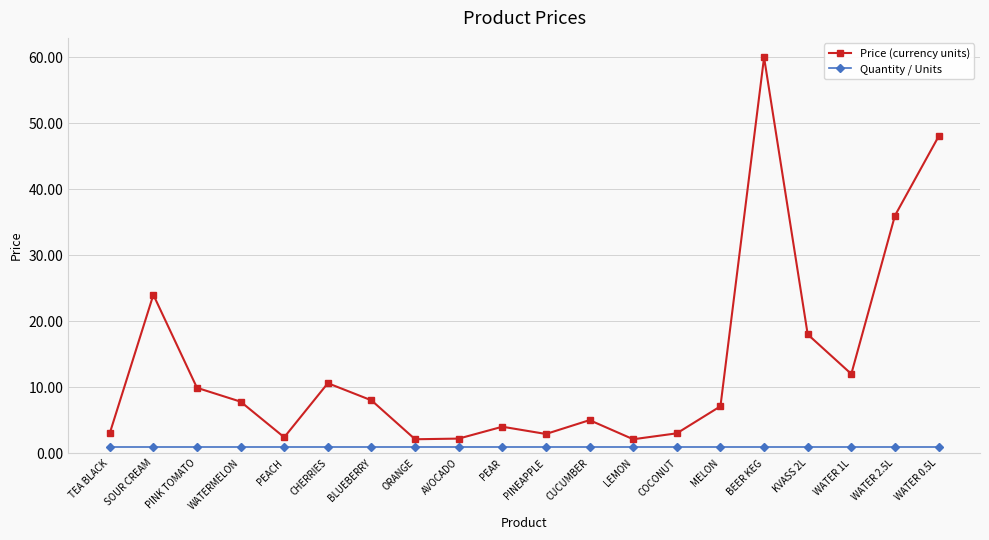

What is the sum of all Quantity / Units values?

20.0